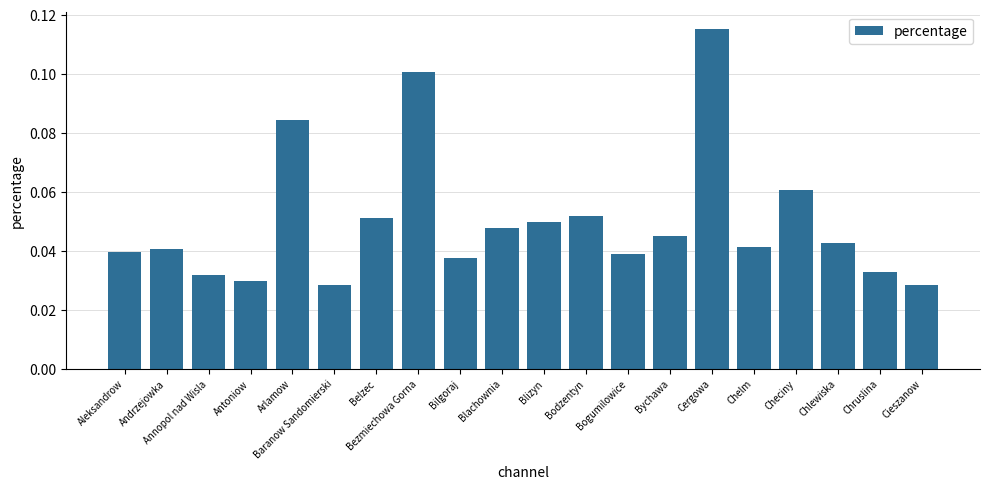

What position from the left is Arlamow?

5